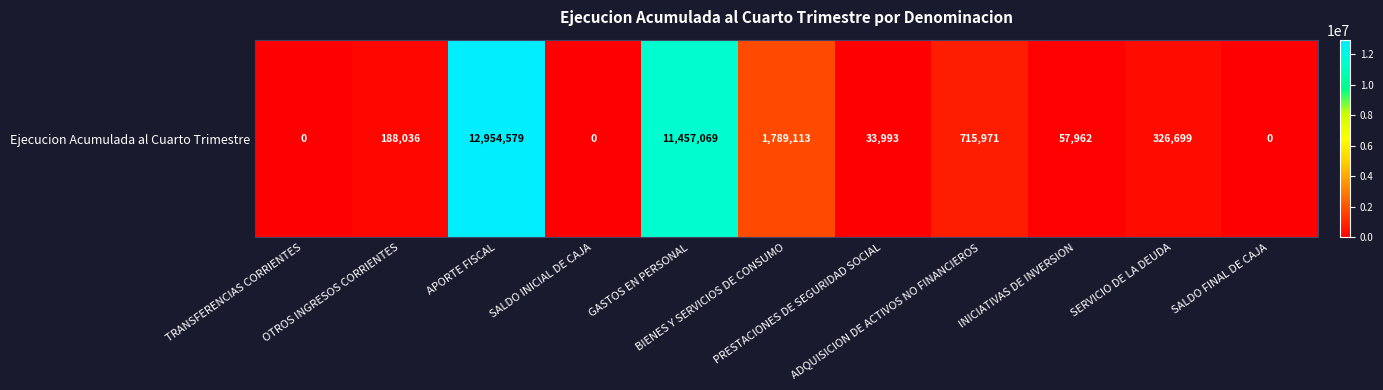

The value at BIENES Y SERVICIOS DE CONSUMO is 1789113. True or false?

True